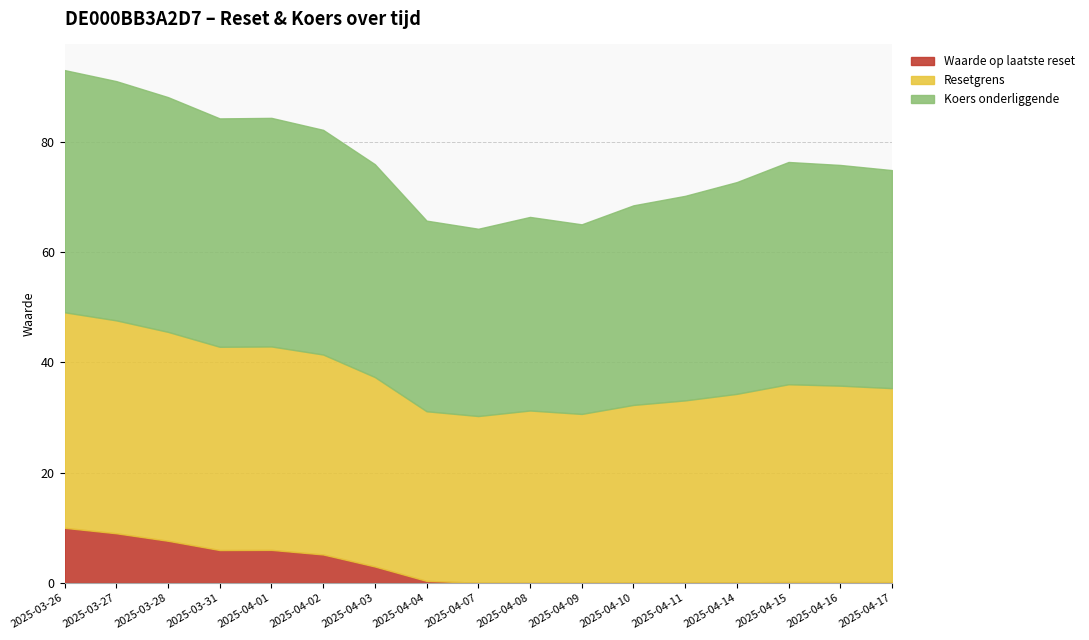

What is the difference between the maximum and minimum values in the Waarde op laatste reset series?

10.0